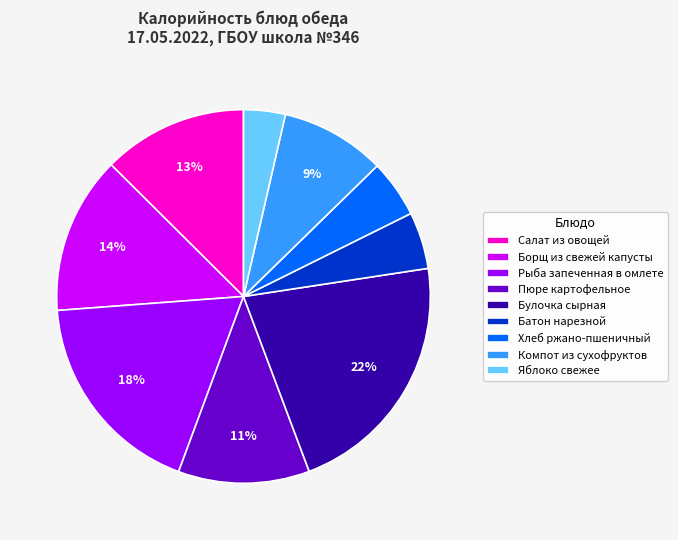

Combined, do Пюре картофельное and Борщ из свежей капусты account for over 50%?

No